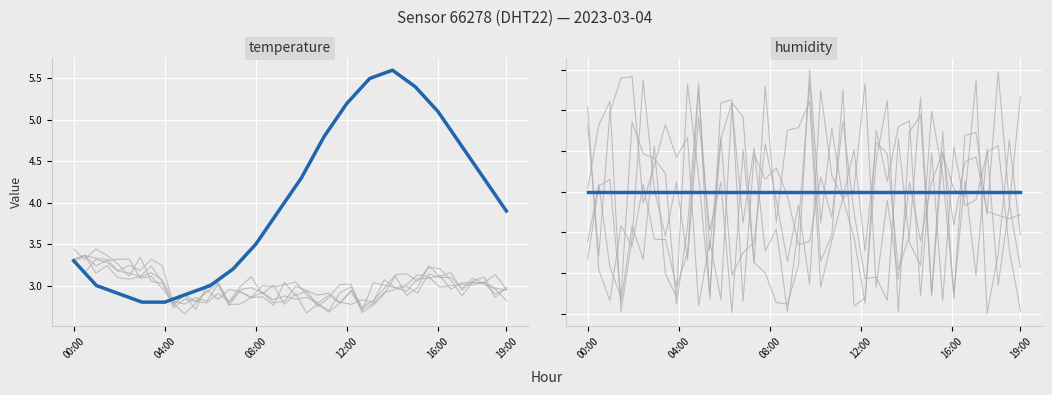

What position from the right is 00:00?

20